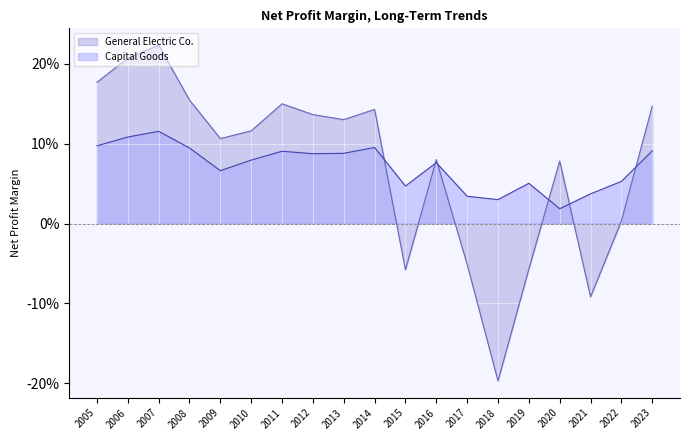

Does the chart display data point markers on the line(s)?

No